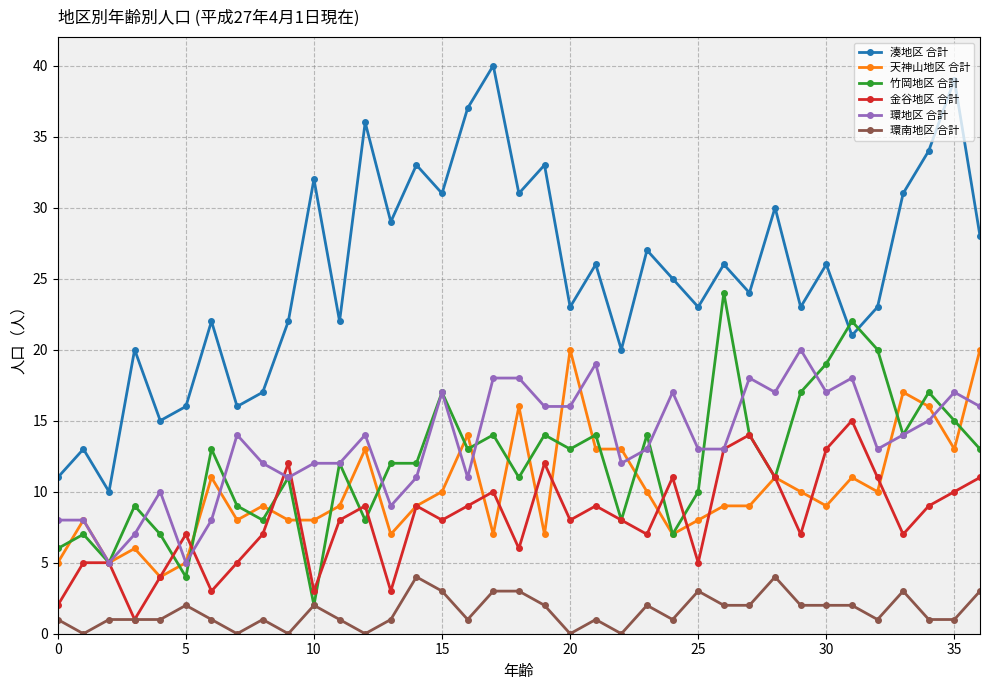

What is the maximum value shown in the chart?

40